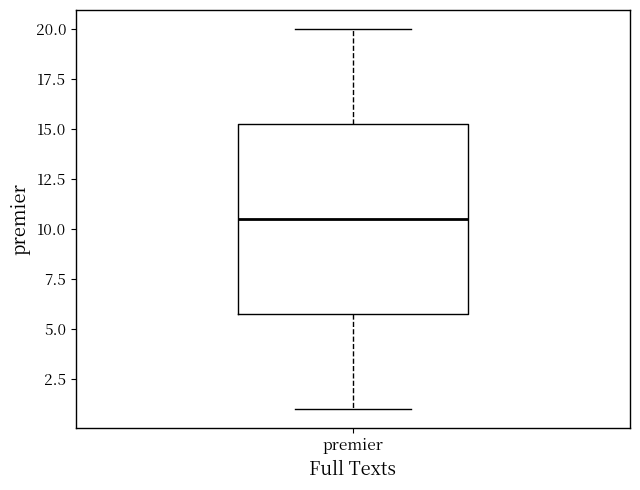

Transcribe this box plot: give where the median line is, the range the box spans, and where the two whiskers end, as read against the y-axis. The values are not printed on the chart, so give them approximately, as read against the axis.

median 10.5, box 6.0 to 15.5, whiskers 1.0 to 20.0